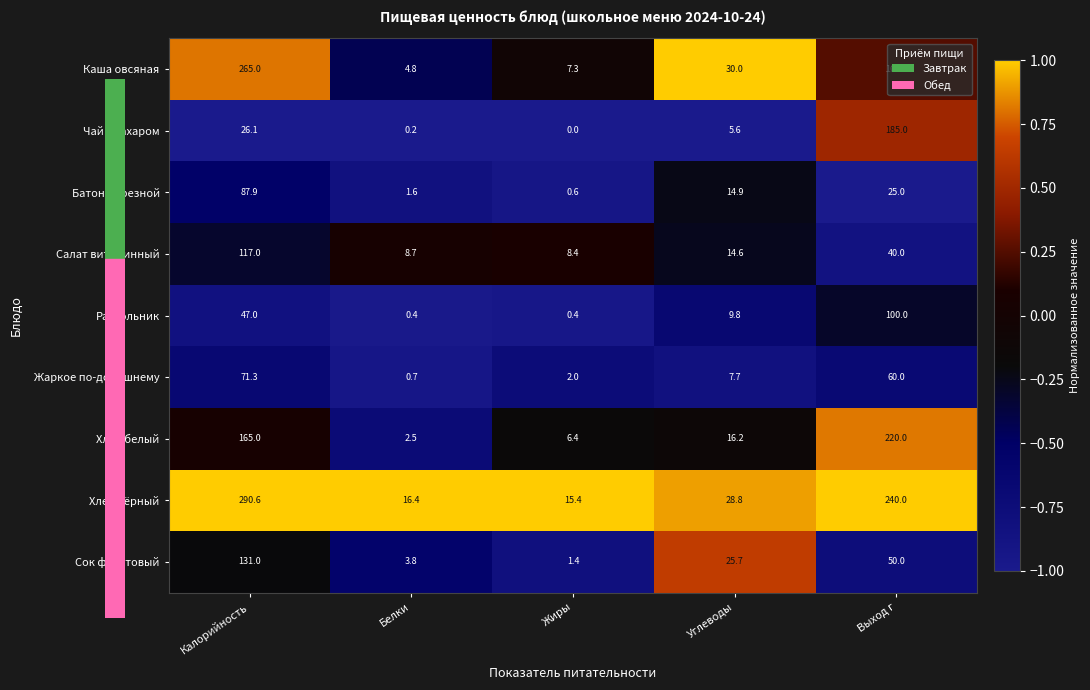

What is the difference between the highest and lowest values at Белки?

16.2